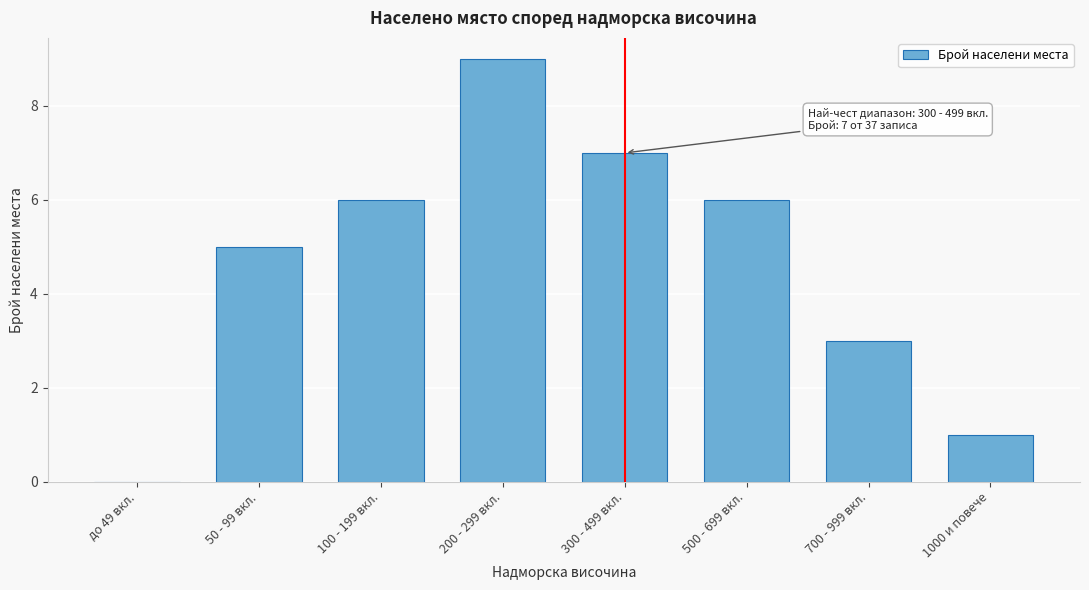

Reading right to left, list all the values displayed in this chart.

1000 и повече=1	700 - 999 вкл.=3	500 - 699 вкл.=6	300 - 499 вкл.=7	200 - 299 вкл.=9	100 - 199 вкл.=6	50 - 99 вкл.=5	до 49 вкл.=0